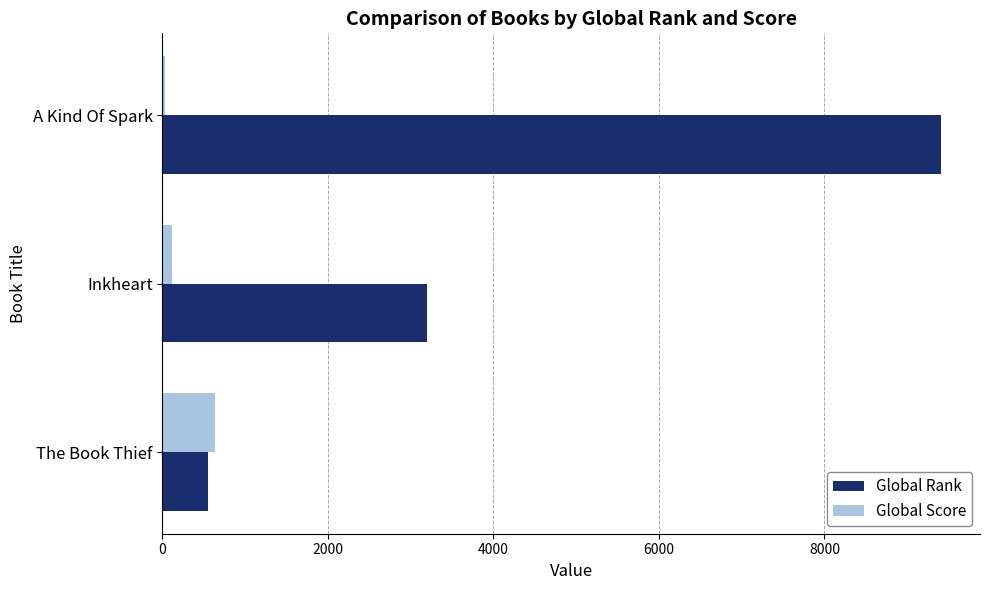

Is it true that Global Score equals 636 at The Book Thief?

True